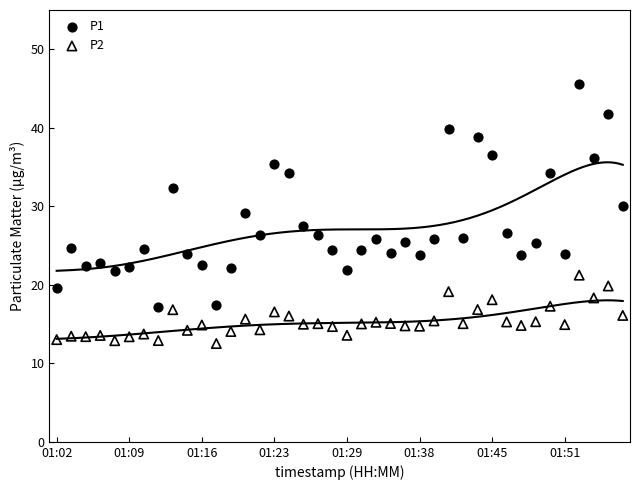

Which series contains the lowest Y value?

P2